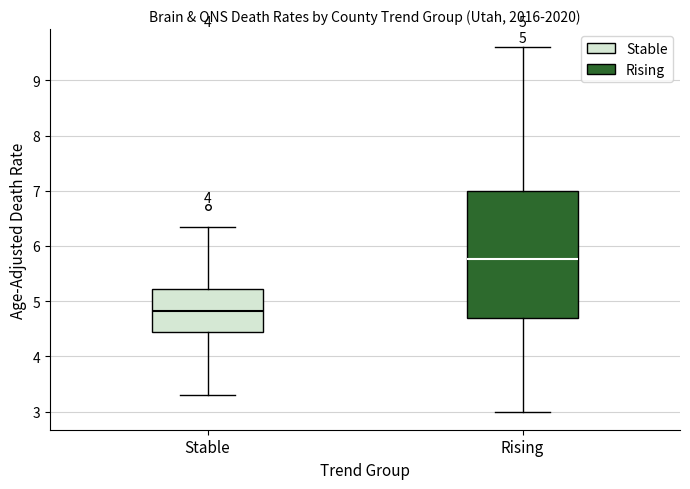

Which box is the tallest, from its lower edge to its upper edge?

Rising